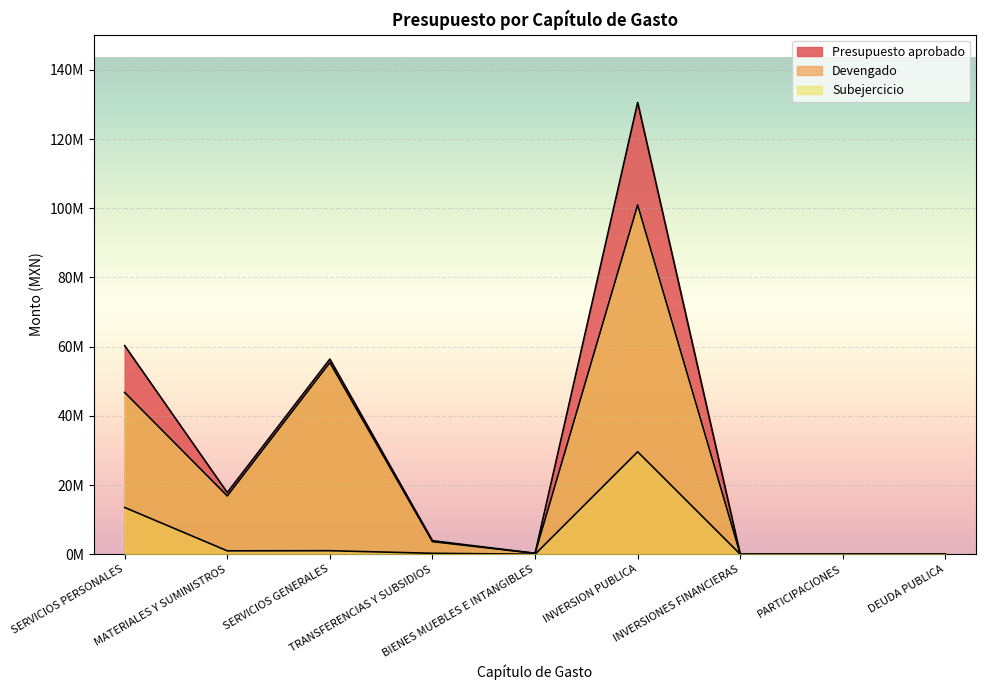

How many values in Devengado are above zero?

6